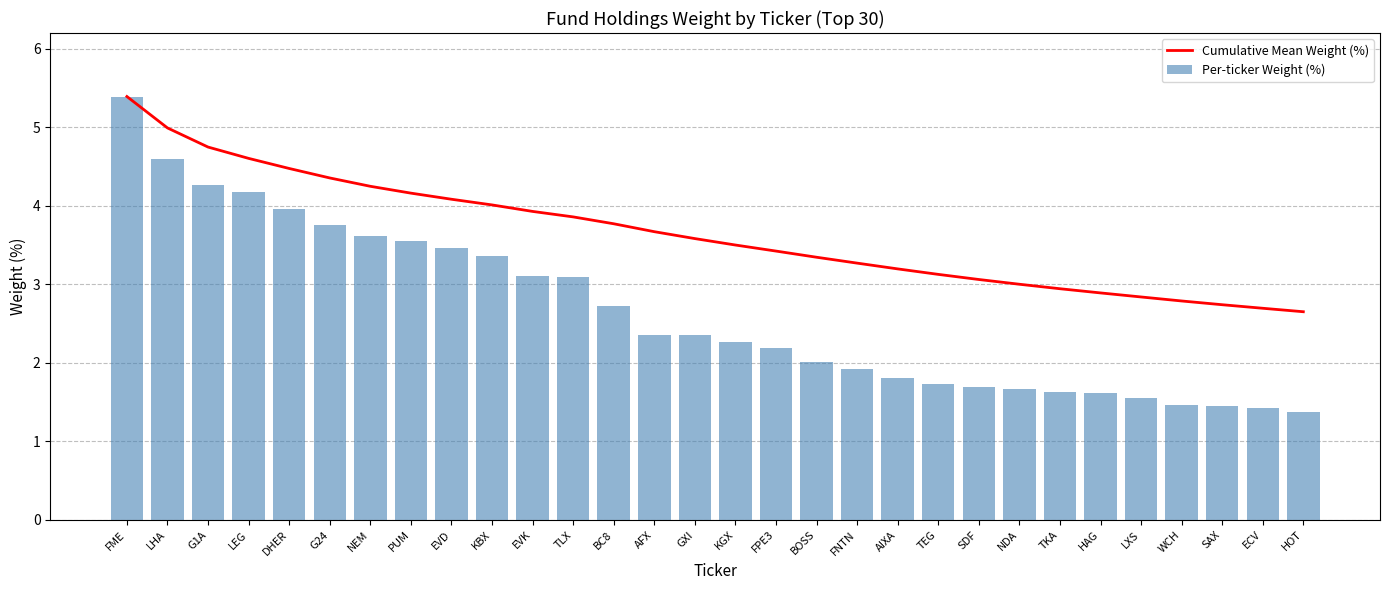

Rank the series at FNTN from highest to lowest value.

Cumulative Mean Weight (%), Per-ticker Weight (%)